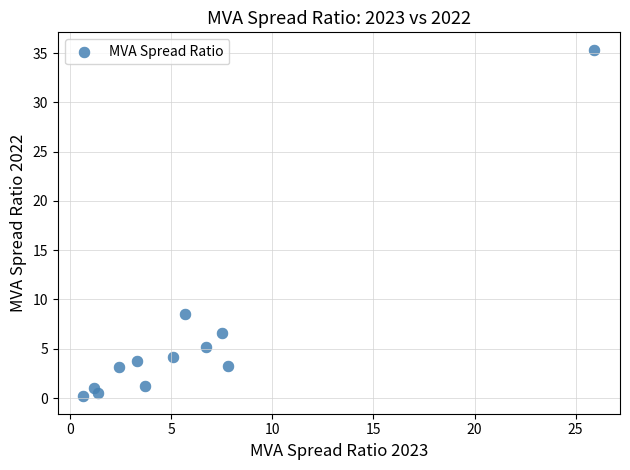

What Y value in the scatter plot is closest to 17?

8.5